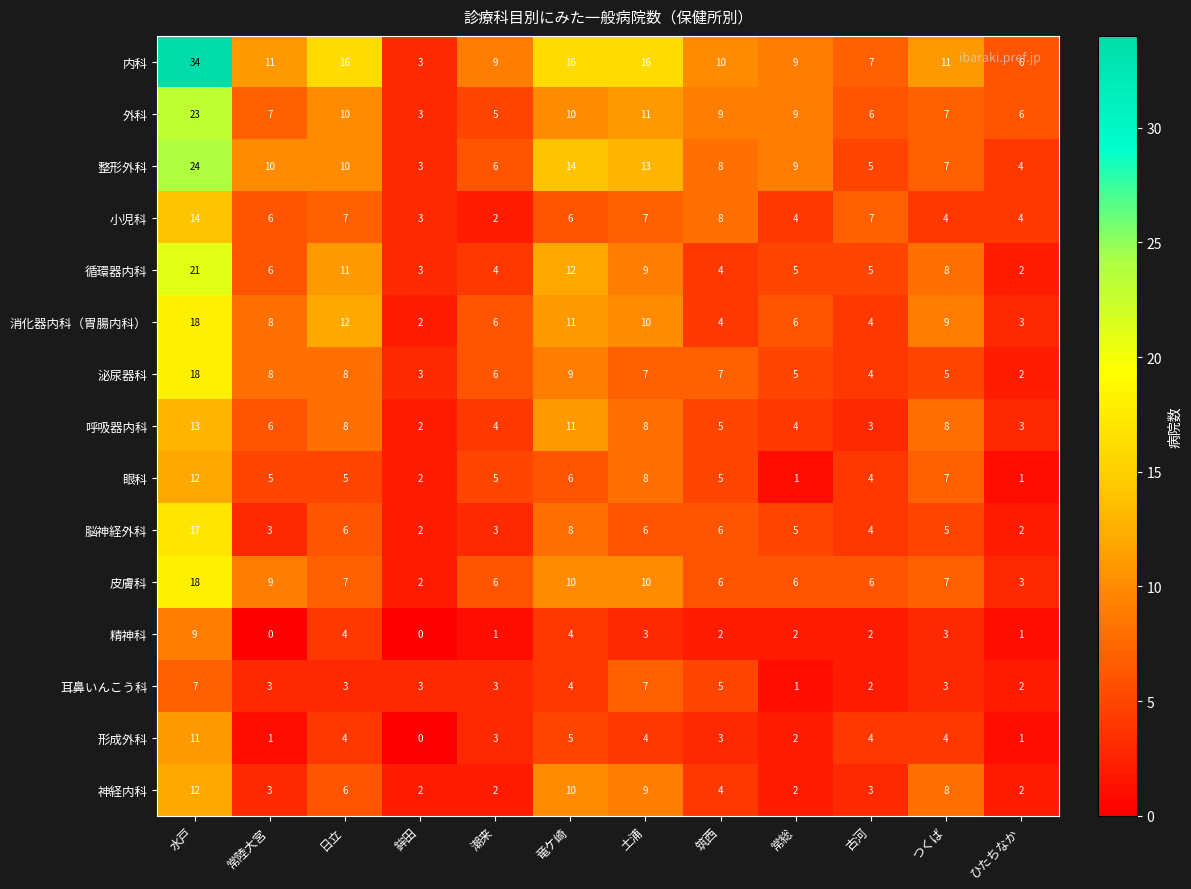

Count the number of categories in the chart.

12